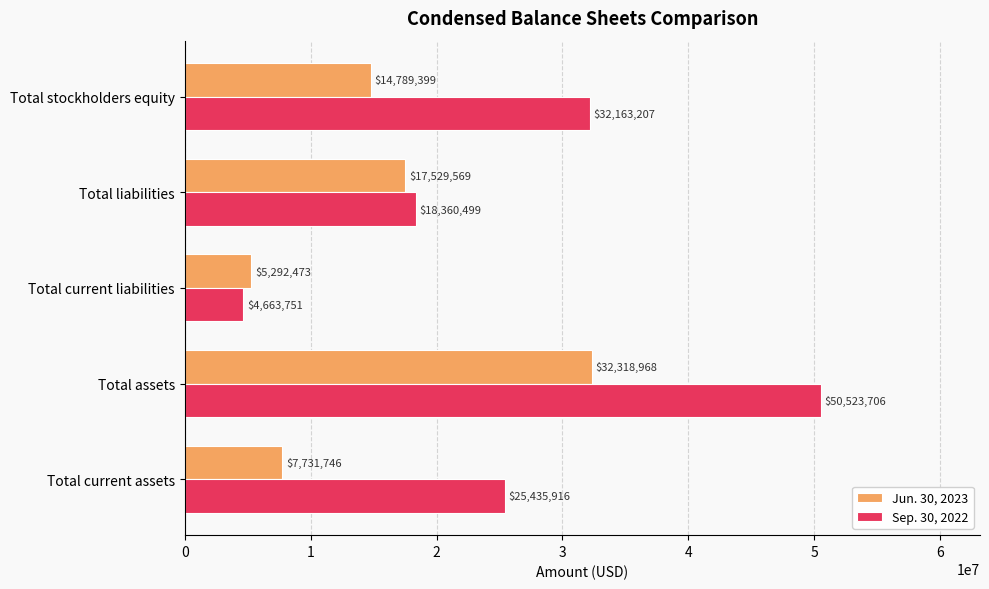

Rank the series by their maximum value, from highest to lowest.

Sep. 30, 2022, Jun. 30, 2023